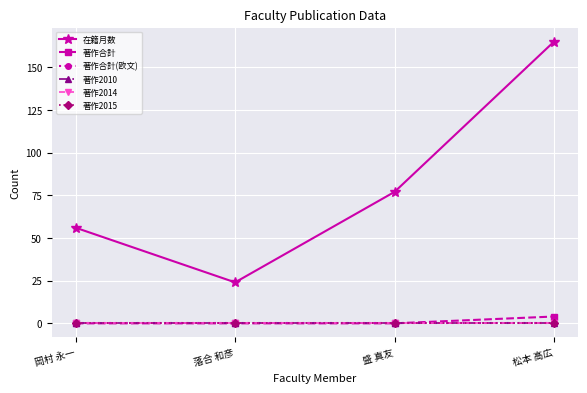

True or false: 在籍月数 and 著作2014 cross at least once.

False